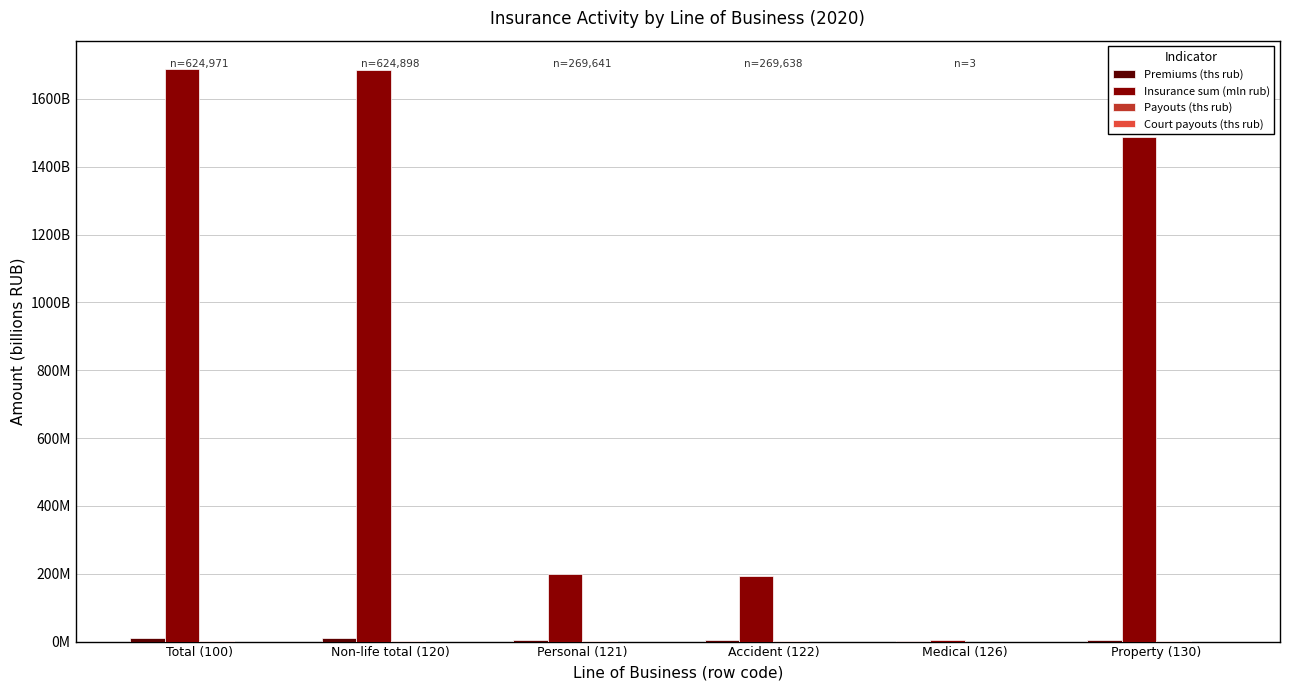

The Court payouts (ths rub) series shows 0.0 at Personal (121). True or false?

True